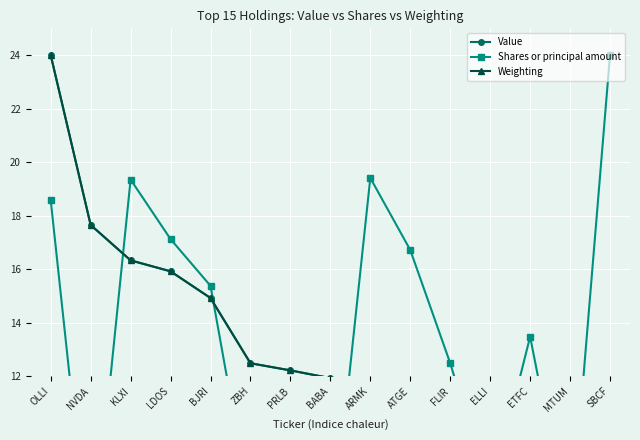

What is the sum of all Value values?

195.8